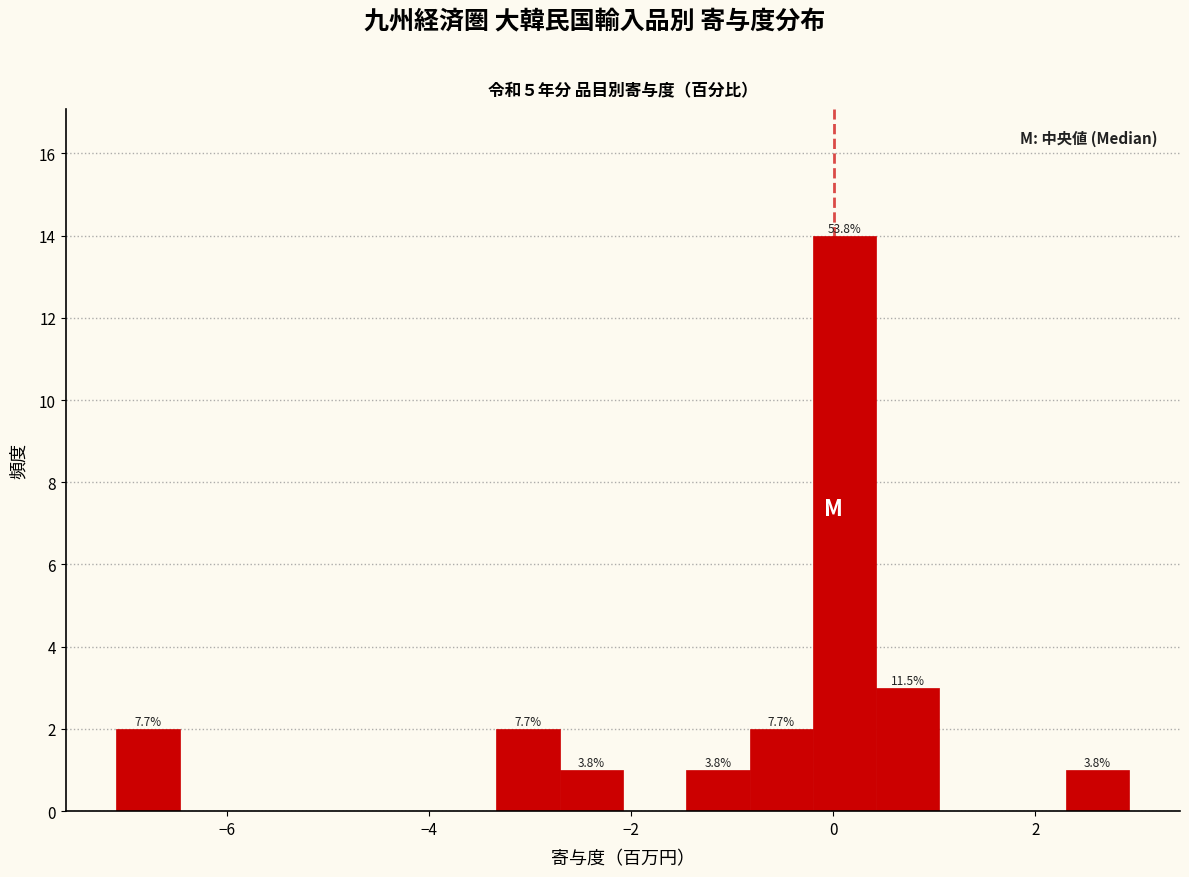

Around what value on the x-axis is the tallest bar? Give the approximate position of its centre, as read against the axis.

0.2